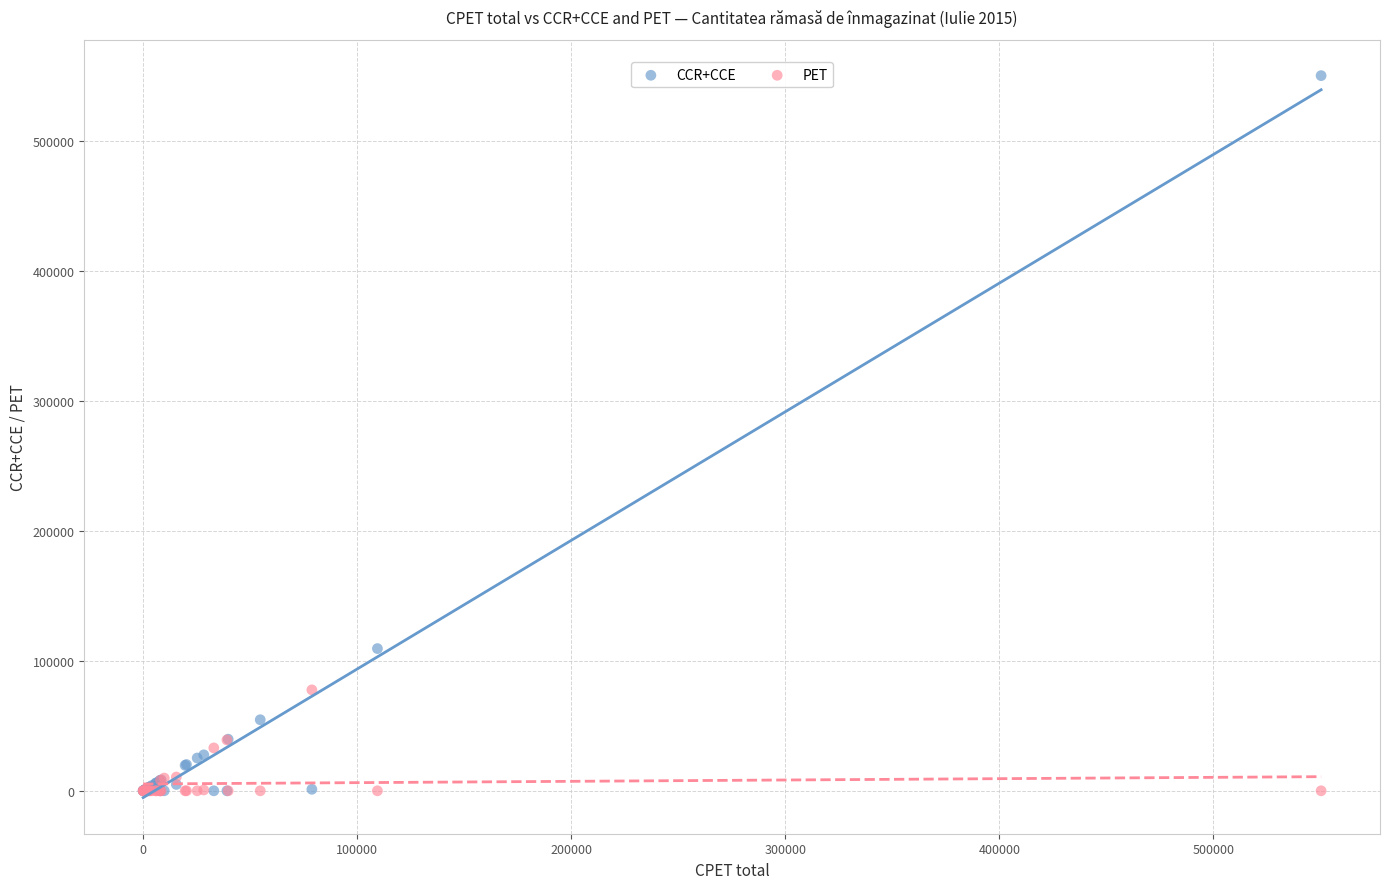

In the CCR+CCE series, what Y value is closest to 275171?

109440.7